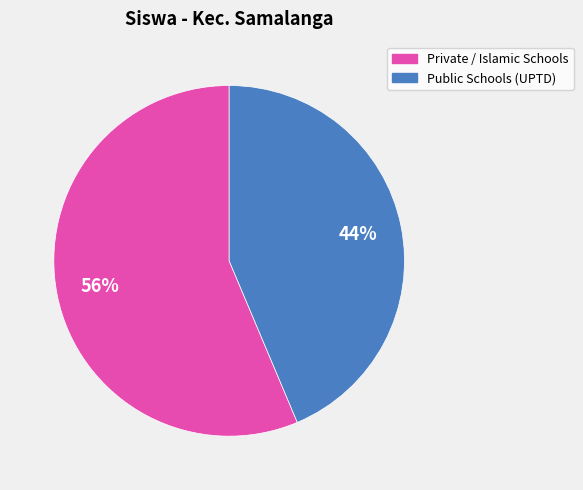

To the nearest percent, what is the average slice percentage?

50%